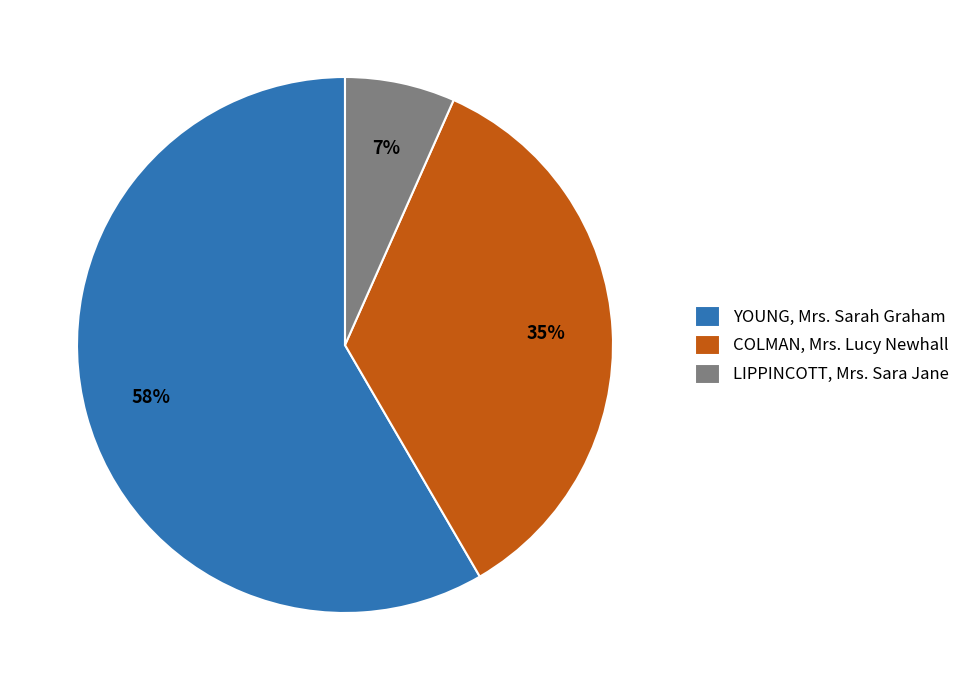

Approximately how many times larger is the value at COLMAN, Mrs. Lucy Newhall compared to YOUNG, Mrs. Sarah Graham?

0.6